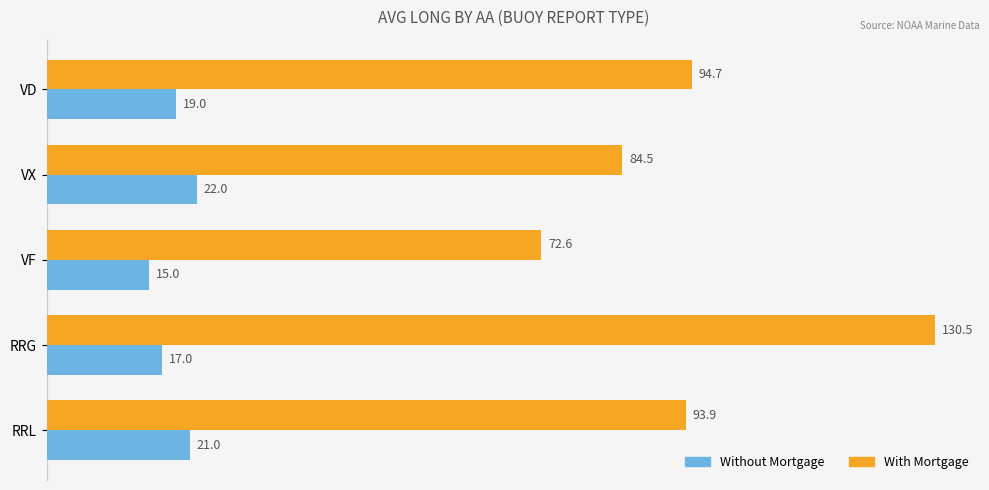

Is it true that With Mortgage equals 72.6 at VF?

True